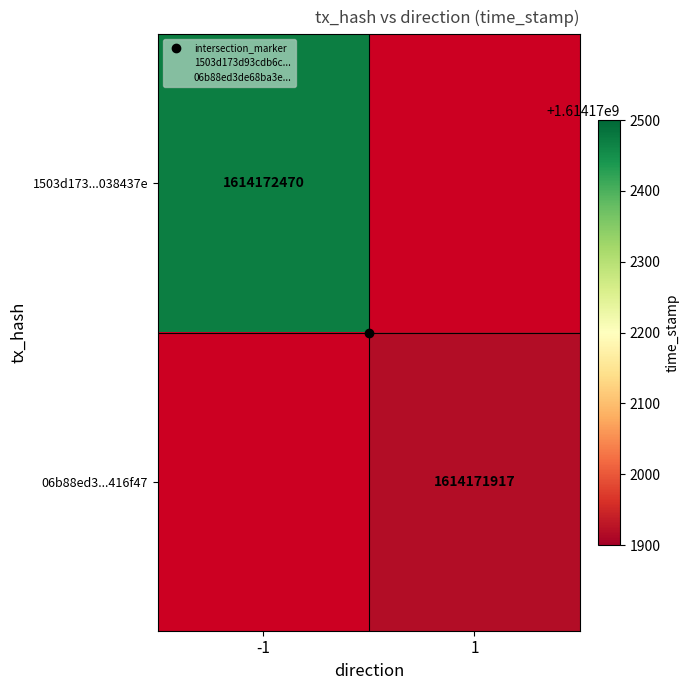

What is the difference between the maximum and minimum values in the 1503d173d93cdb6c2c2f1d7ab778f6ec038437e series?

1614172471